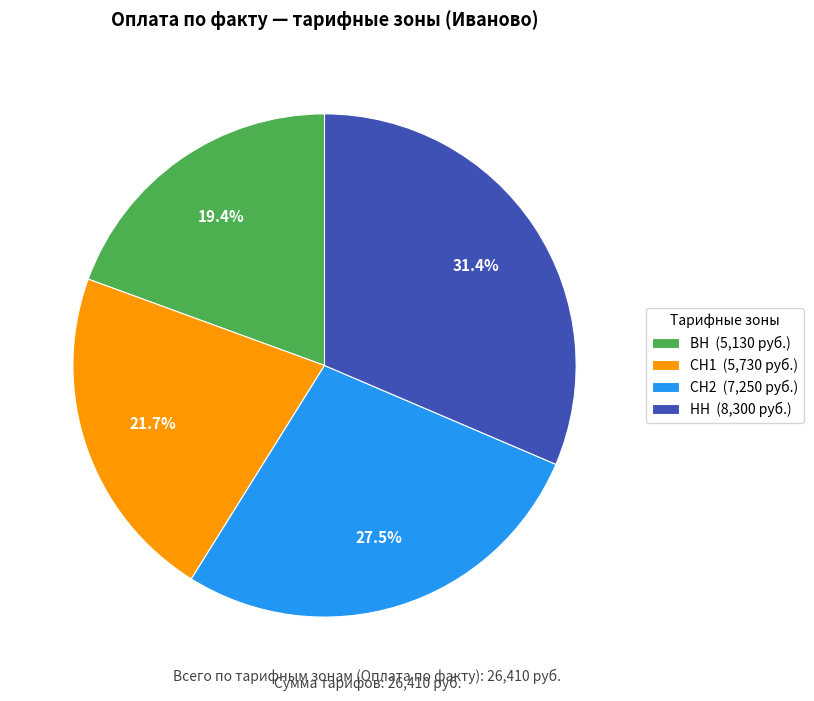

Between ВН (5,130 руб.) and НН (8,300 руб.), which is larger?

НН (8,300 руб.)